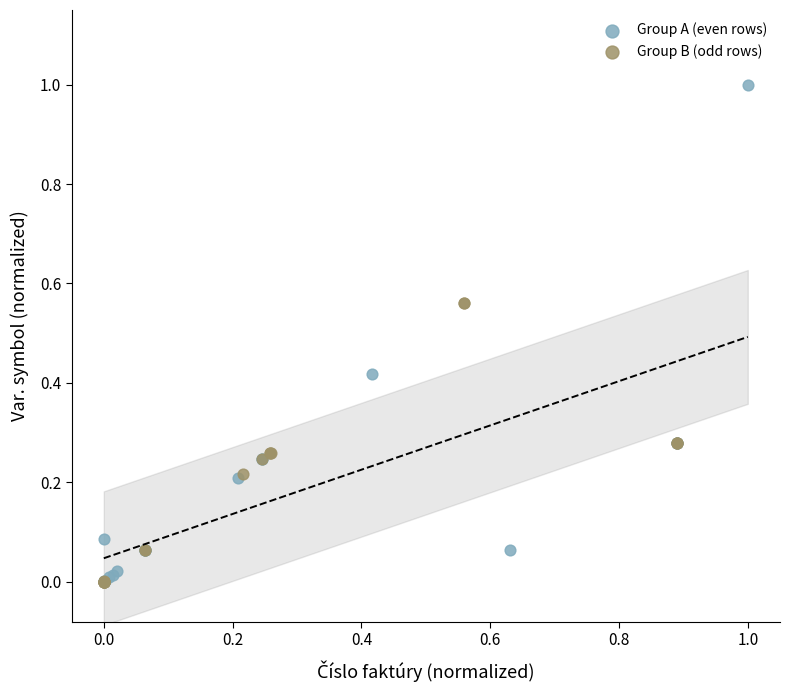

Which series contains the highest Y value?

Group A (even rows)